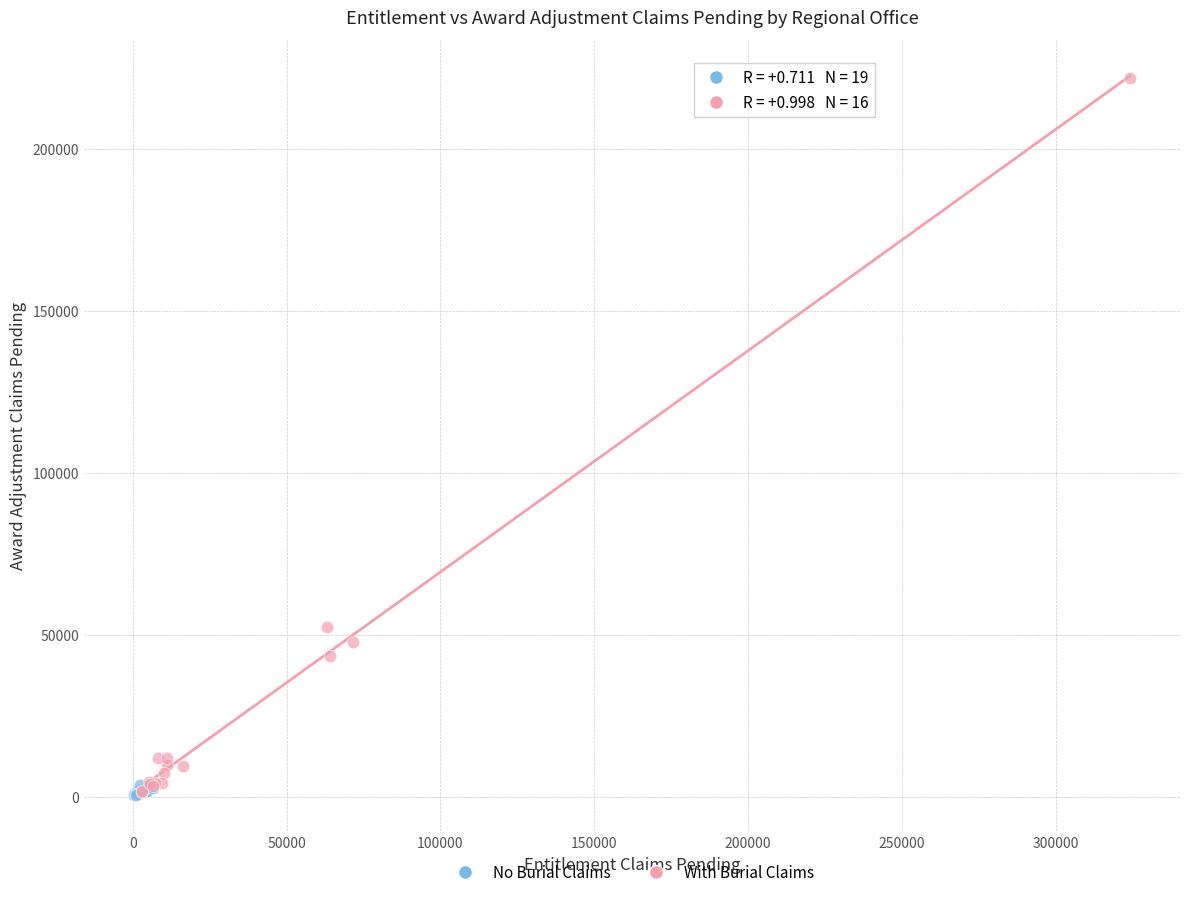

Which series has the widest spread of Y values?

With Burial Claims